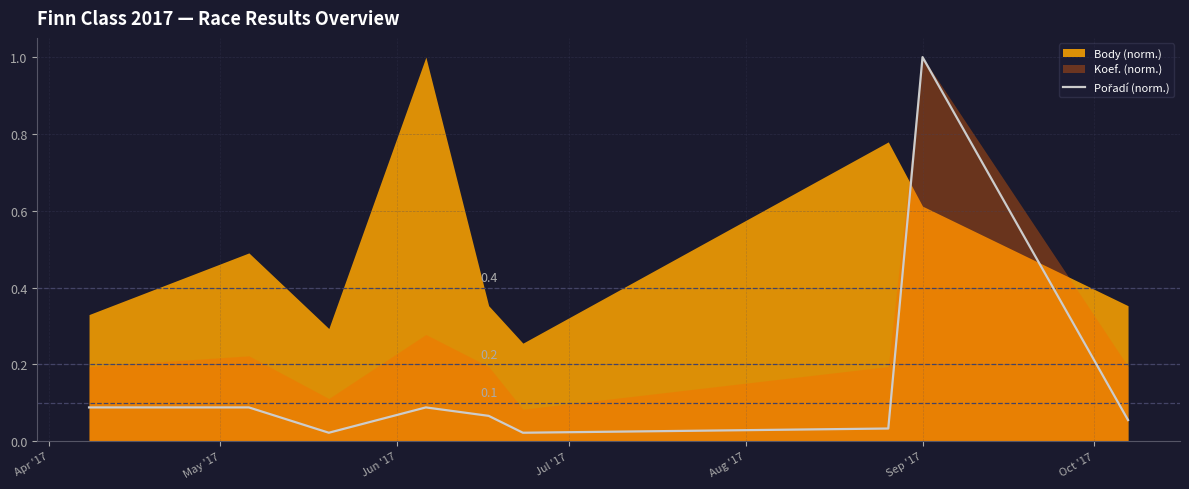

True or false: the data shows 0.1 at May '17.

False